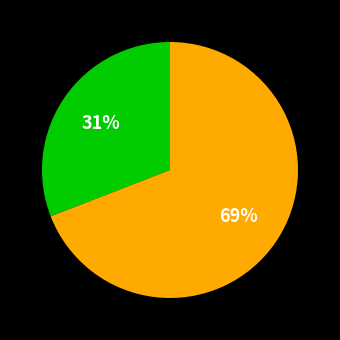

Is there any slice that represents more than half of the pie?

Yes